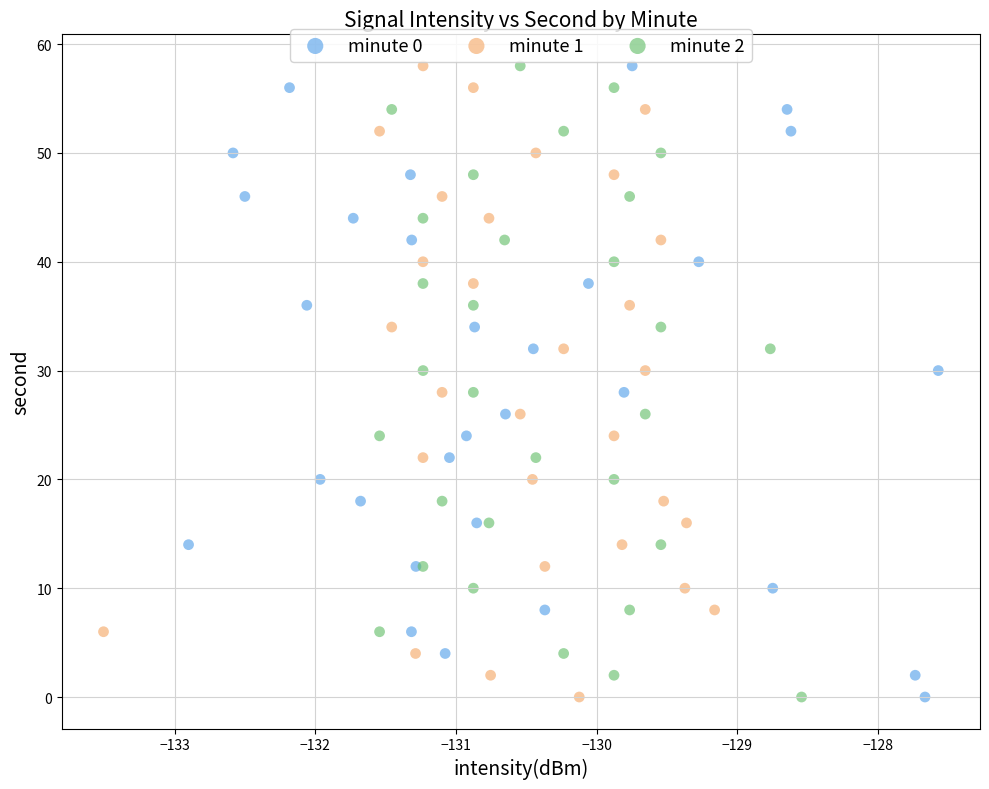

What are all the series names shown in the legend?

minute 0, minute 1, minute 2